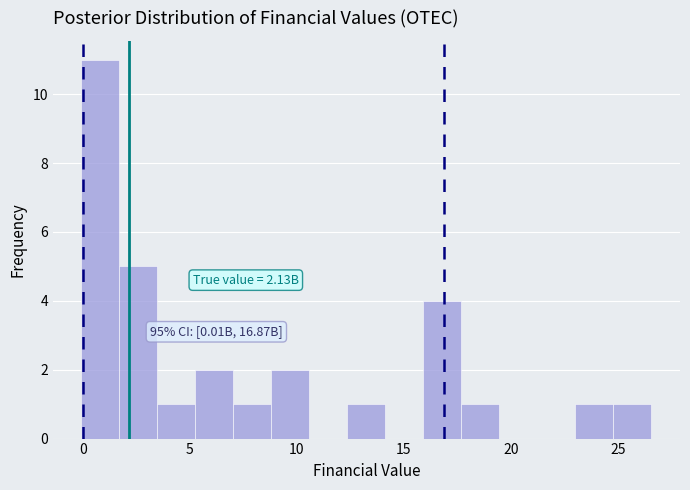

Read against the x-axis, roughly where is the centre of the tallest bar?

1.0